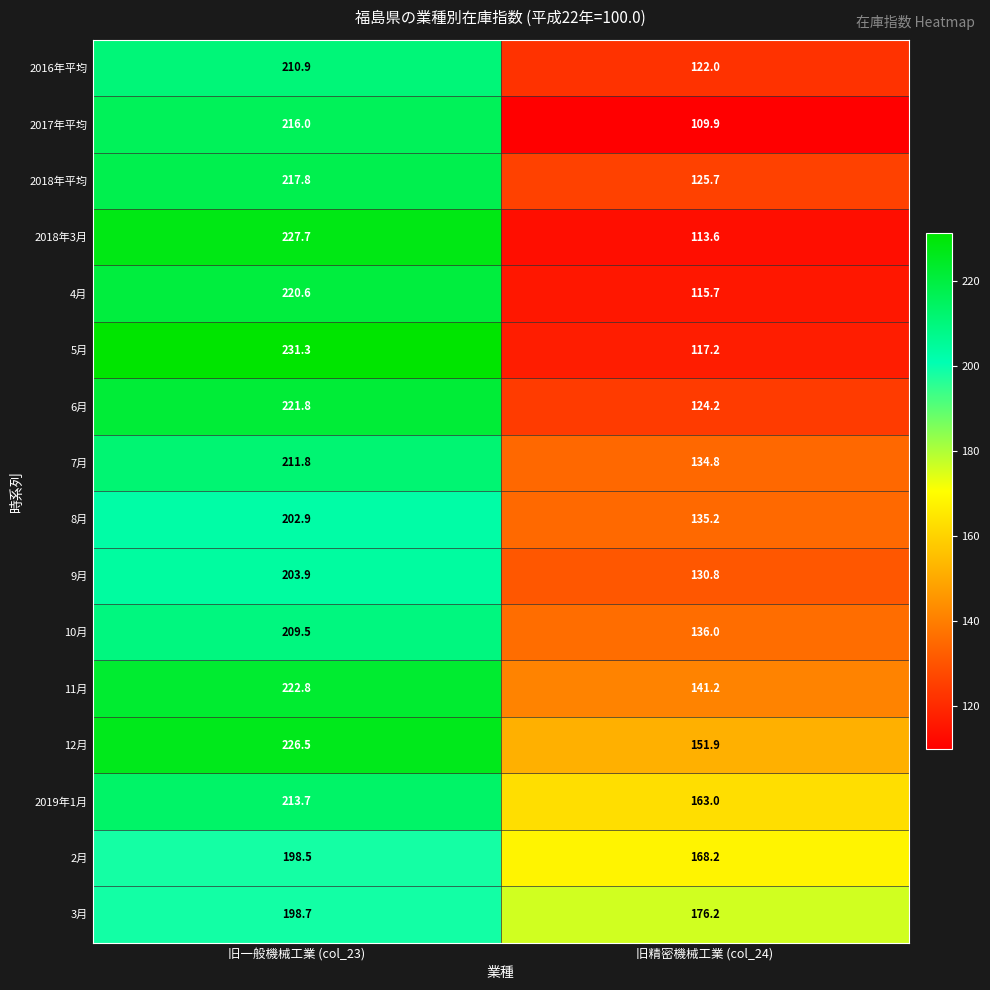

True or false: 2018年3月 has a value of 227.7 at 旧一般機械工業 (col_23).

True